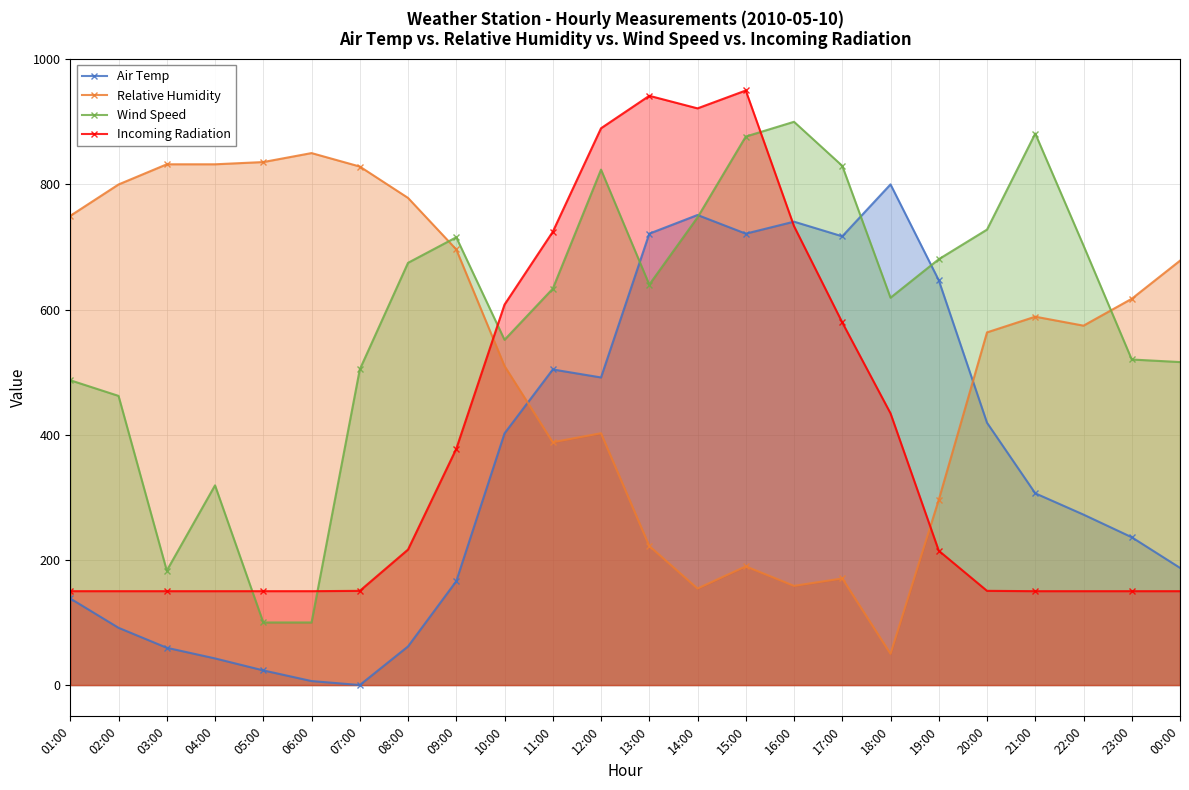

List the labels in order of Air Temp value, smallest first.

07:00, 06:00, 05:00, 04:00, 03:00, 08:00, 02:00, 01:00, 09:00, 00:00, 23:00, 22:00, 21:00, 10:00, 20:00, 12:00, 11:00, 19:00, 17:00, 13:00, 15:00, 16:00, 14:00, 18:00